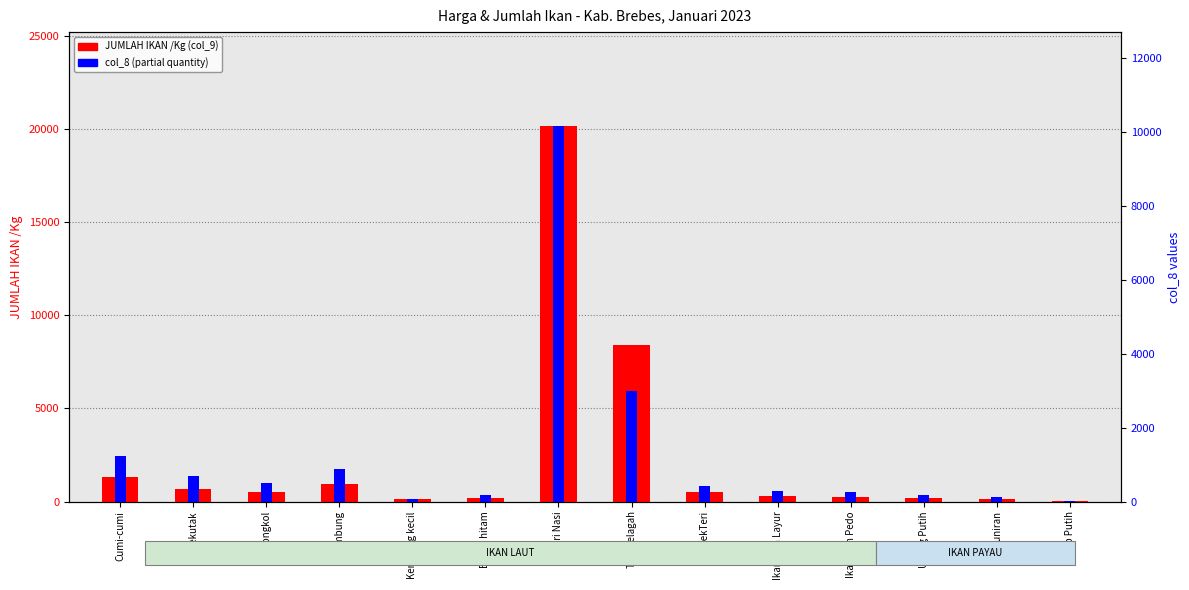

How many bars are there in each group?

2